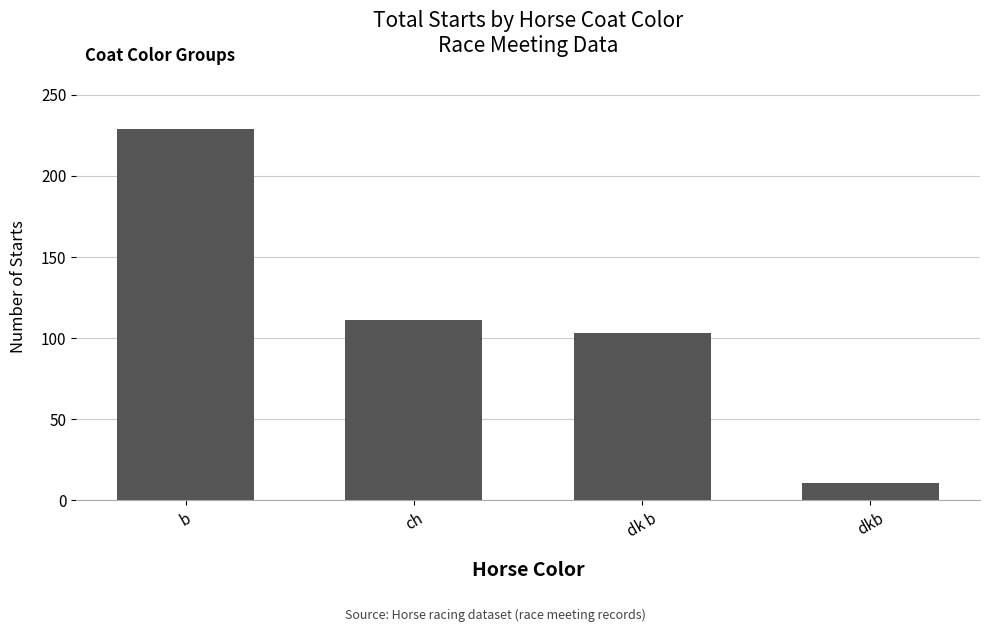

What is the ratio of the value at b to the value at ch?

2.1